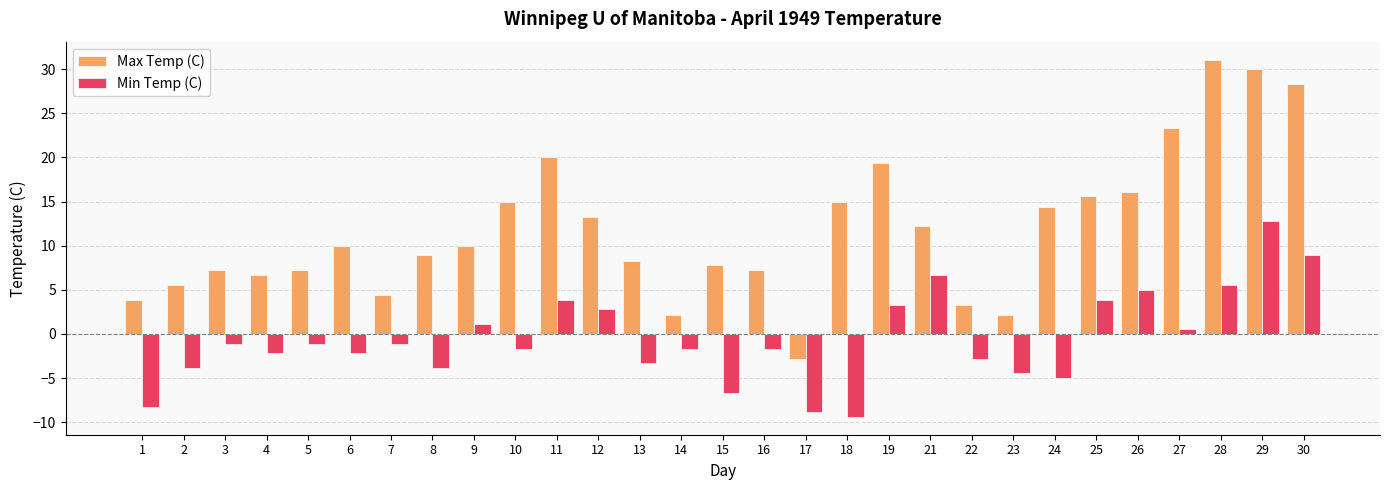

Rank the series at 24 from highest to lowest value.

Max Temp (C), Min Temp (C)